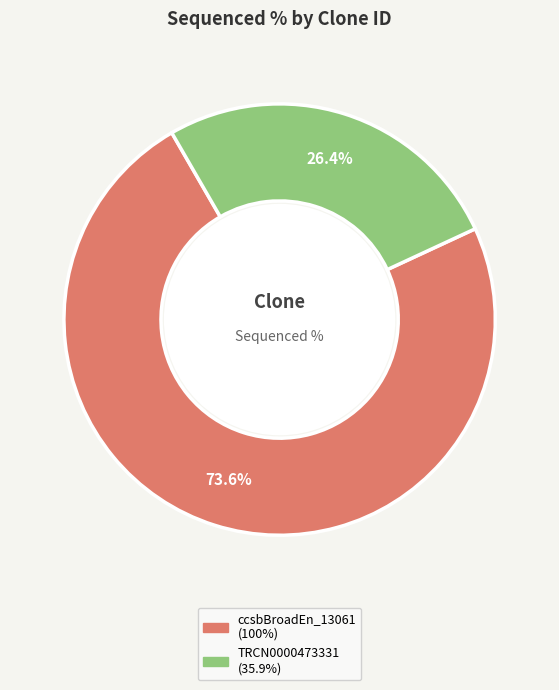

Does any single category account for the majority?

Yes